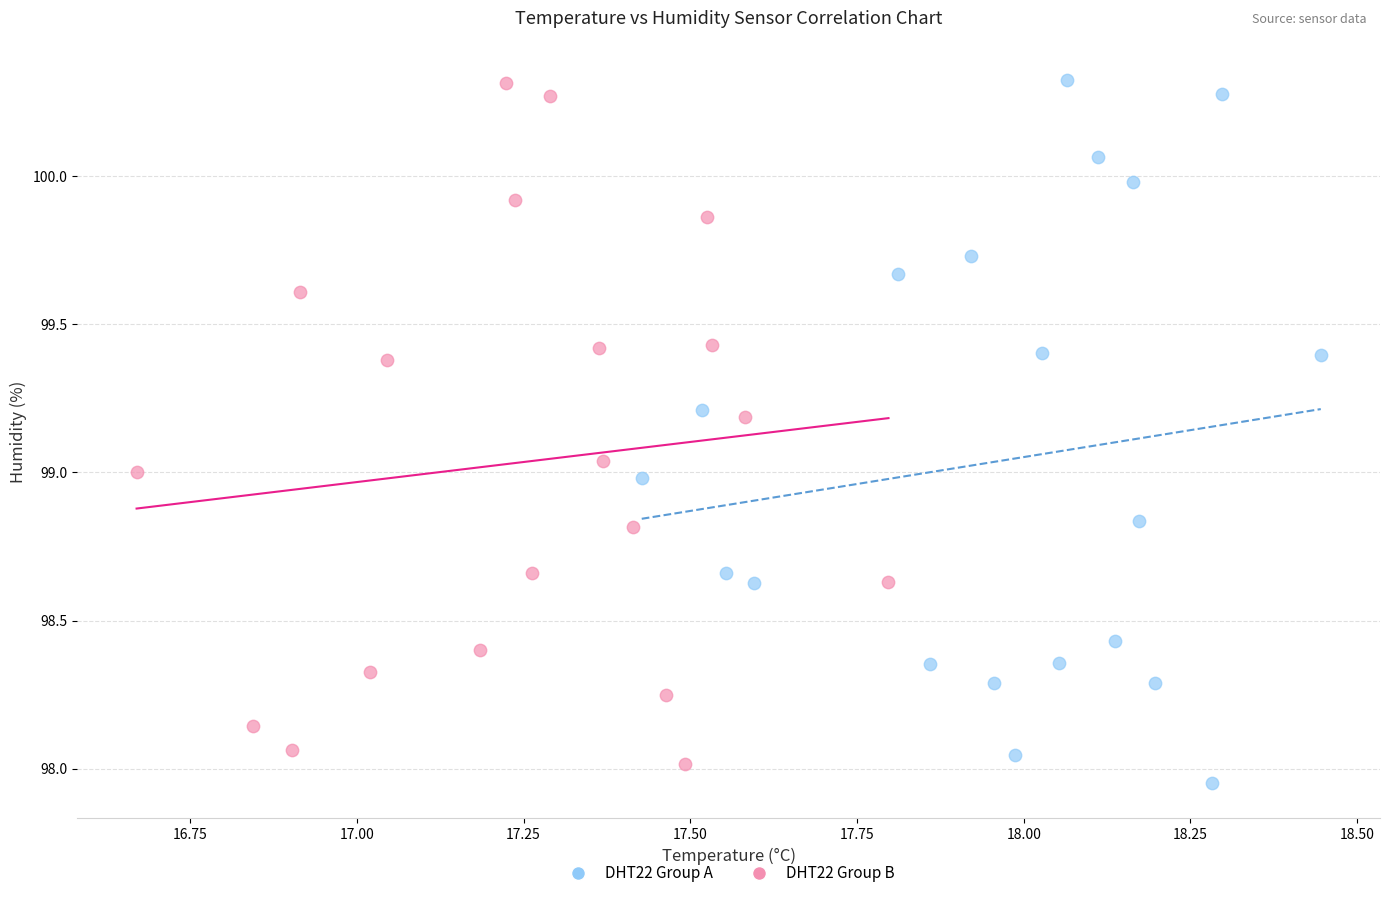

Which series reaches the minimum Y coordinate?

DHT22 Group A